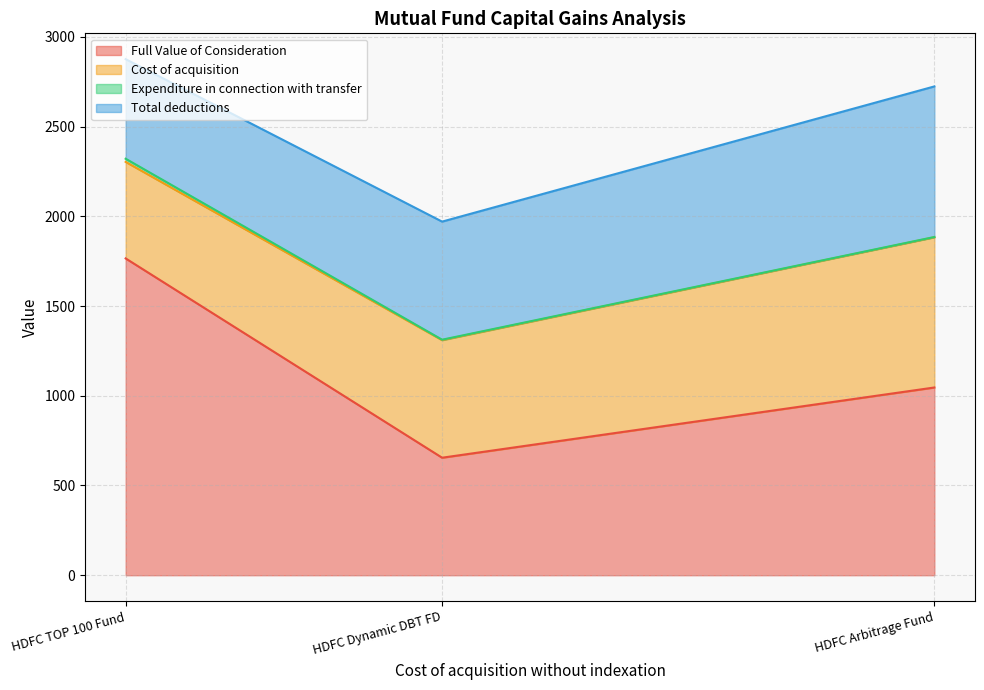

What are all the series names shown in the legend?

Full Value of Consideration, Cost of acquisition, Expenditure in connection with transfer, Total deductions